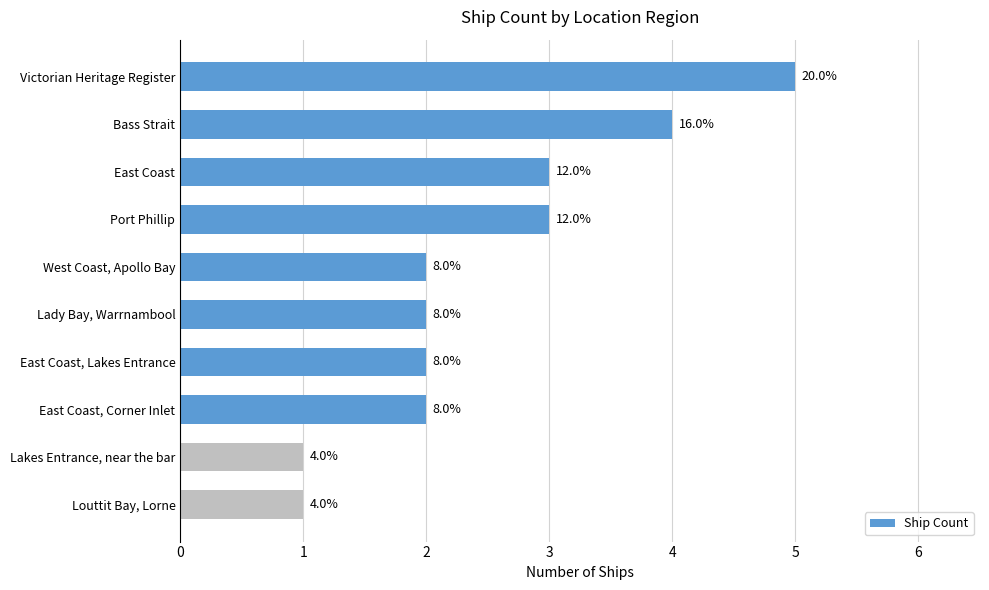

Does the chart contain any negative values?

No